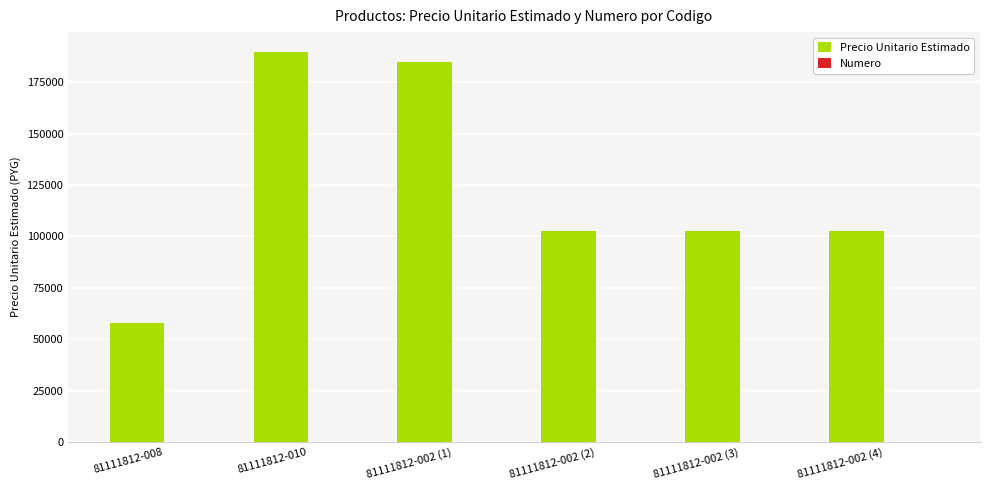

Which series has the largest total across all categories?

Precio Unitario Estimado